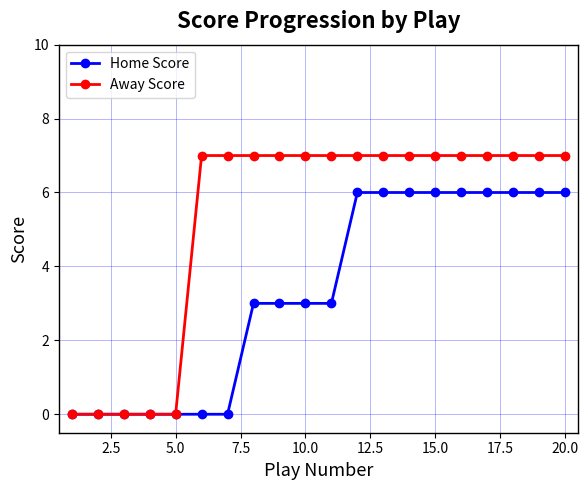

Which series has the largest total across all categories?

Away Score